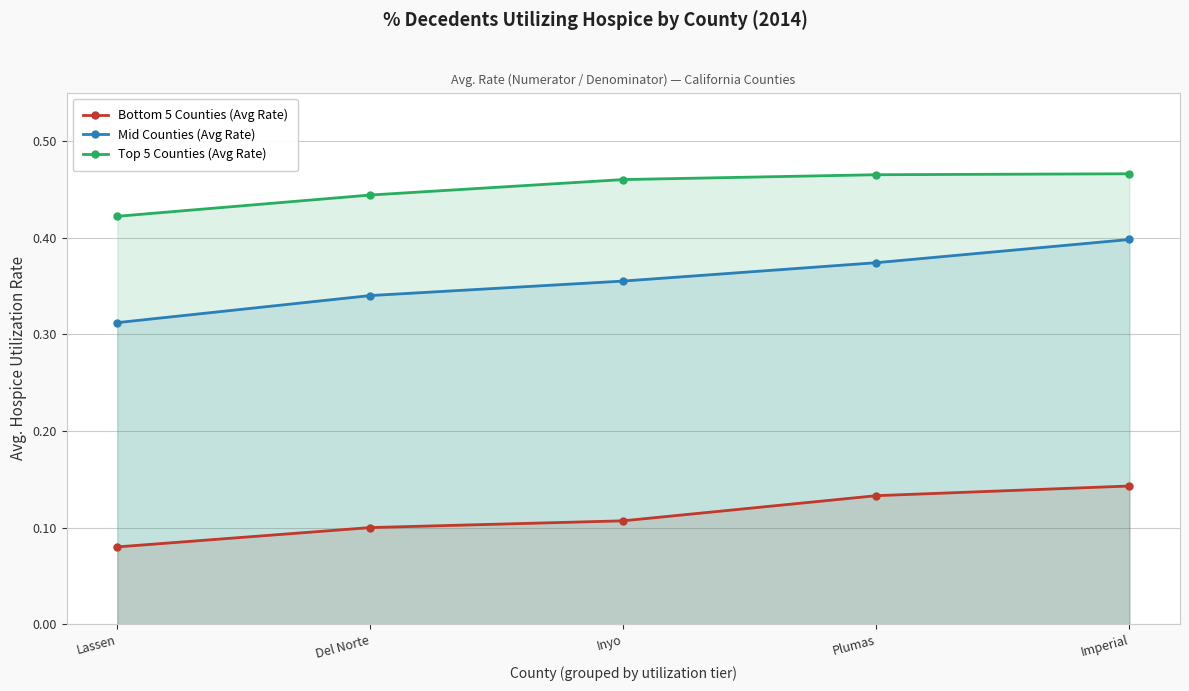

Which category has the lowest value in the Top 5 Counties (Avg Rate) series?

Lassen